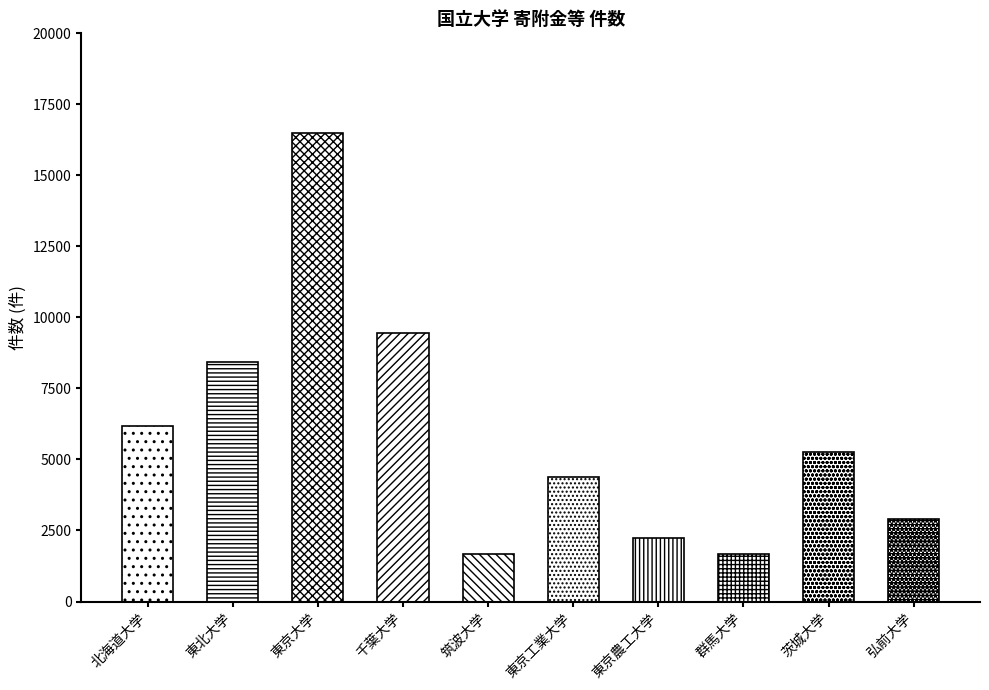

The value at 群馬大学 is 1660. True or false?

True